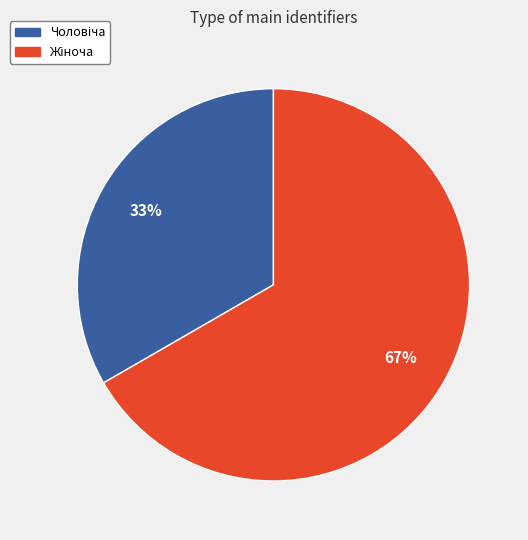

To the nearest percent, what is the average slice percentage?

50%